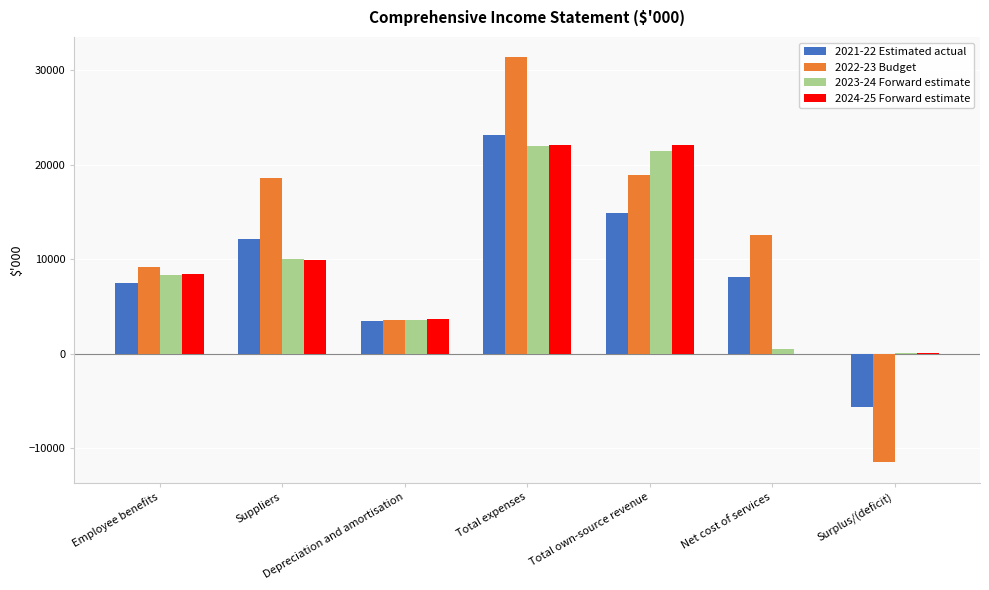

Is the value of 2021-22 Estimated actual at Employee benefits greater than the value of 2023-24 Forward estimate at Depreciation and amortisation?

Yes